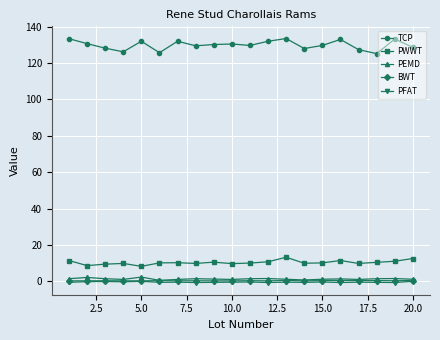

At how many categories does at least one series exceed 102?

20